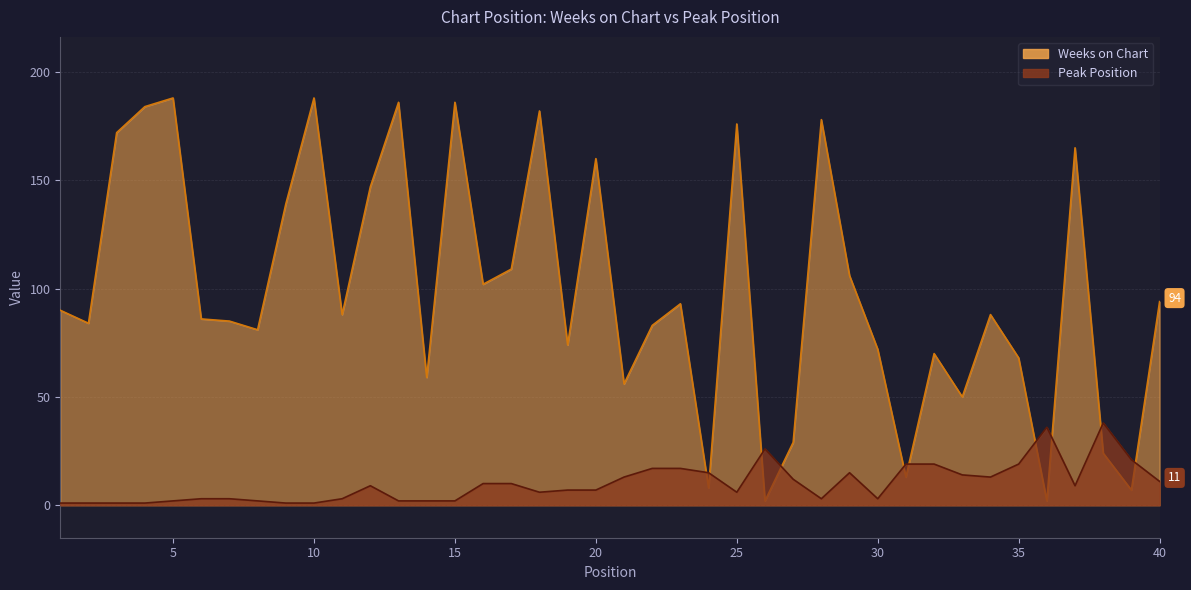

At which category does Weeks on Chart reach its first local valley?

2